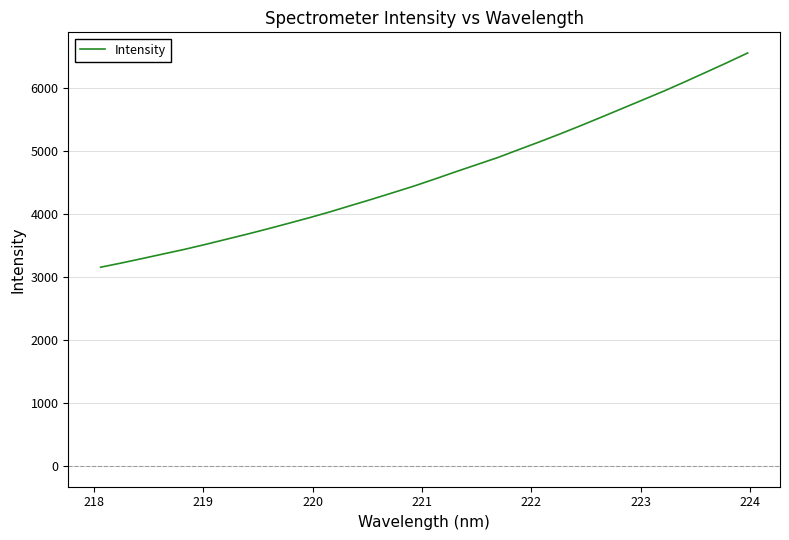

What is the minimum value shown in the chart?

3159.7